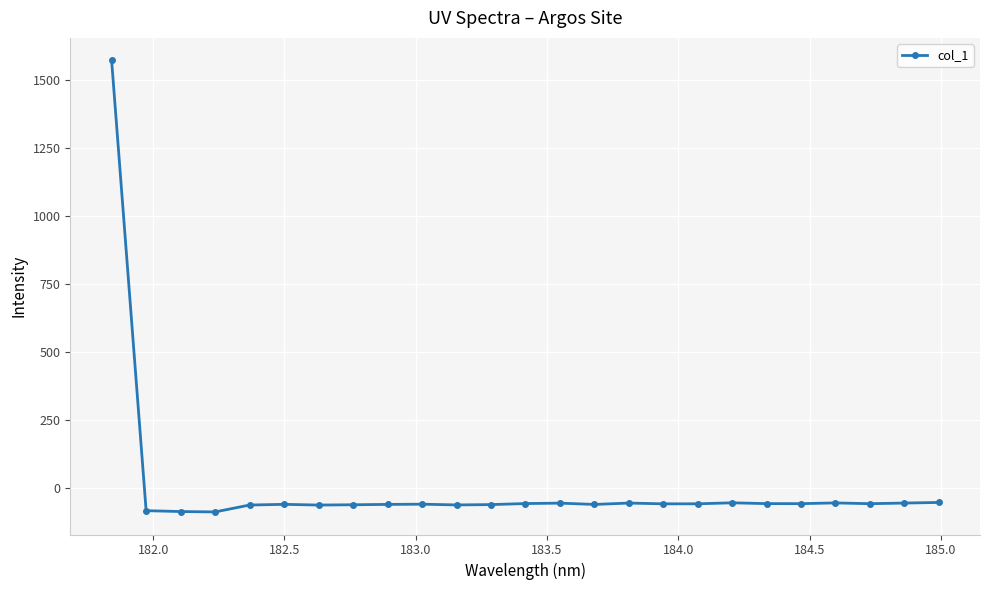

True or false: there are more than 2 points higher than both neighbors.

True